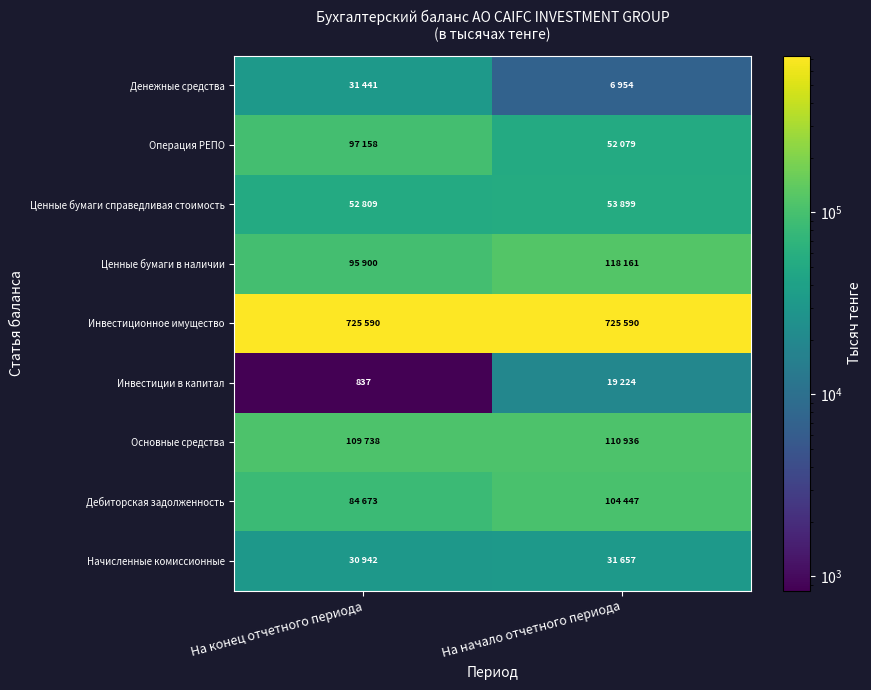

What is the difference between the Операция РЕПО values at На начало отчетного периода and На конец отчетного периода?

45079